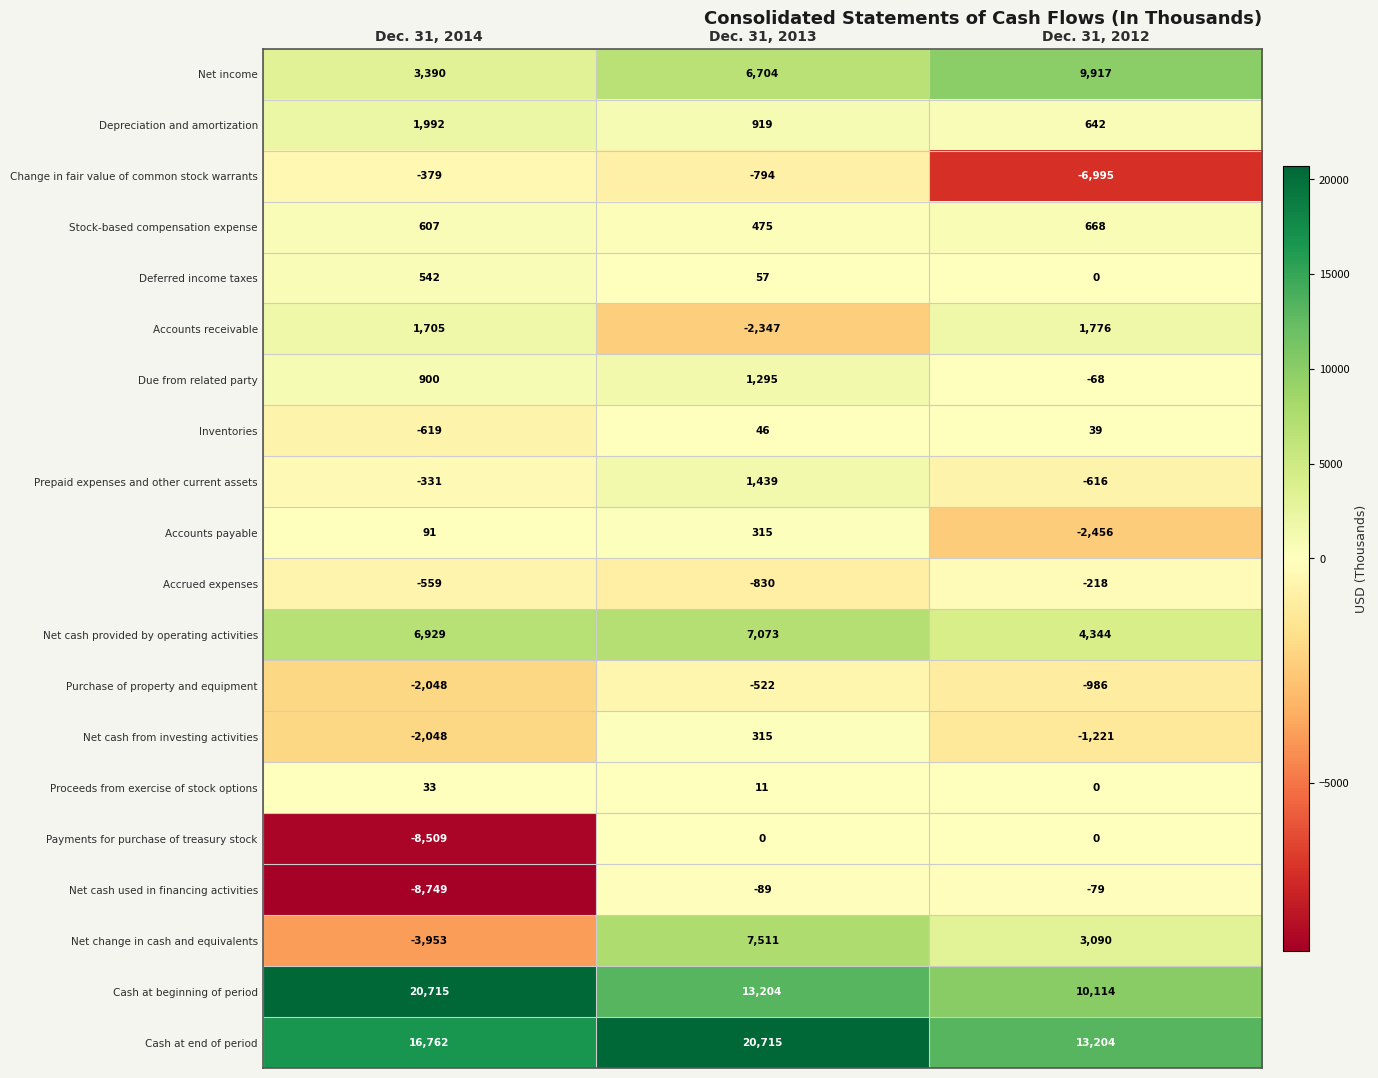

At which category is the sum across all series the highest?

Dec. 31, 2013